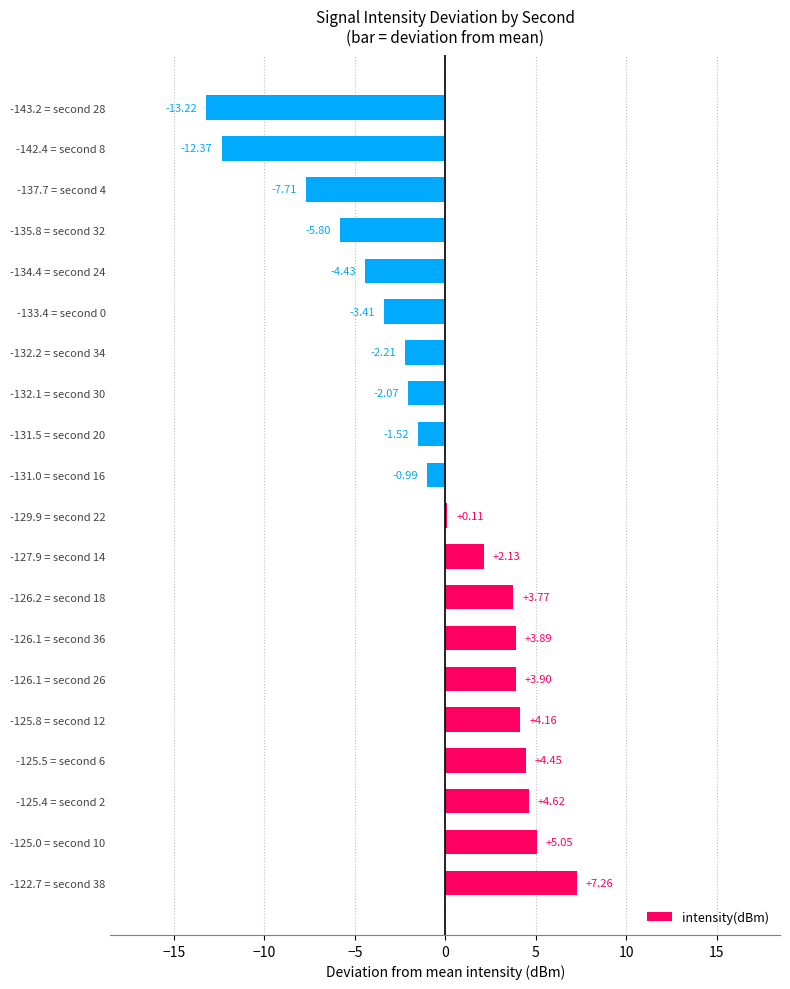

What is the sum of all values?

-14.4